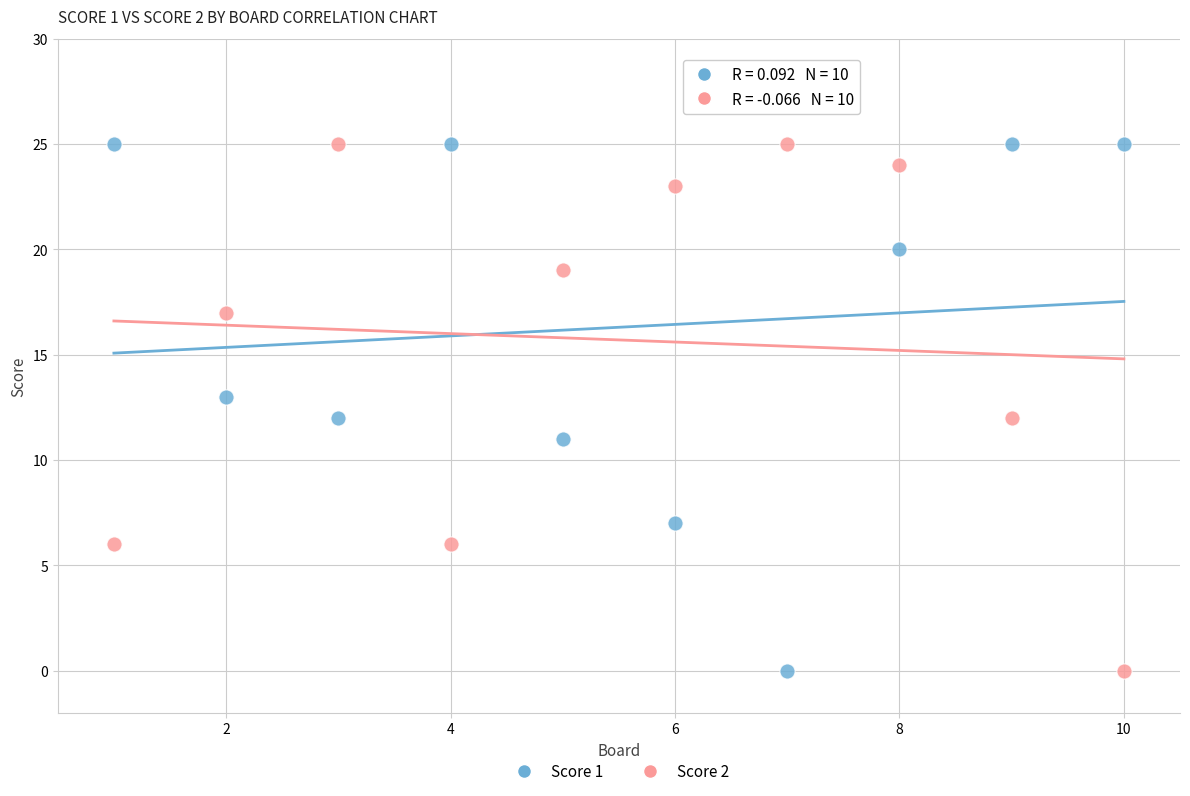

What is the X range (max minus min) for the scatter plot?

9